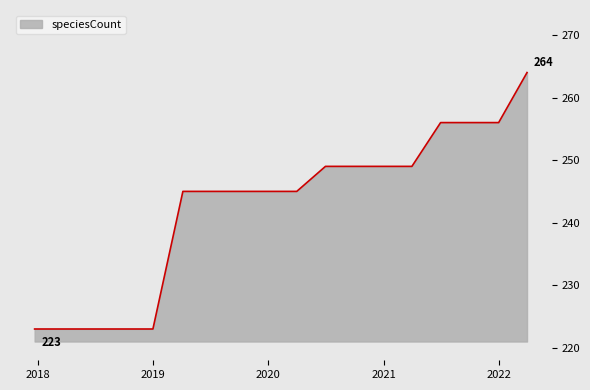

What is the difference between the maximum and minimum values?

41